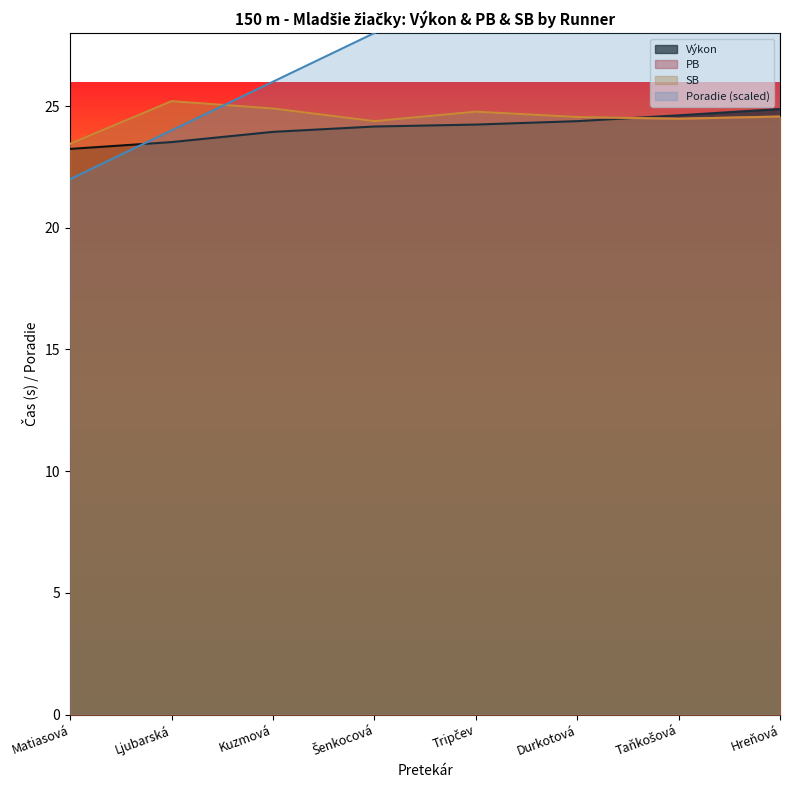

Reading left to right, transcribe all the data shown in this chart.

Poradie: 22.0	24.0	26.0	28.0	30.0	32.0	34.0	36.0
Výkon: 23.2	23.5	23.9	24.2	24.2	24.4	24.6	24.9
PB: 23.4	25.2	24.9	24.4	24.8	24.6	24.5	24.6
SB: 23.4	25.2	24.9	24.4	24.8	24.6	24.5	24.6